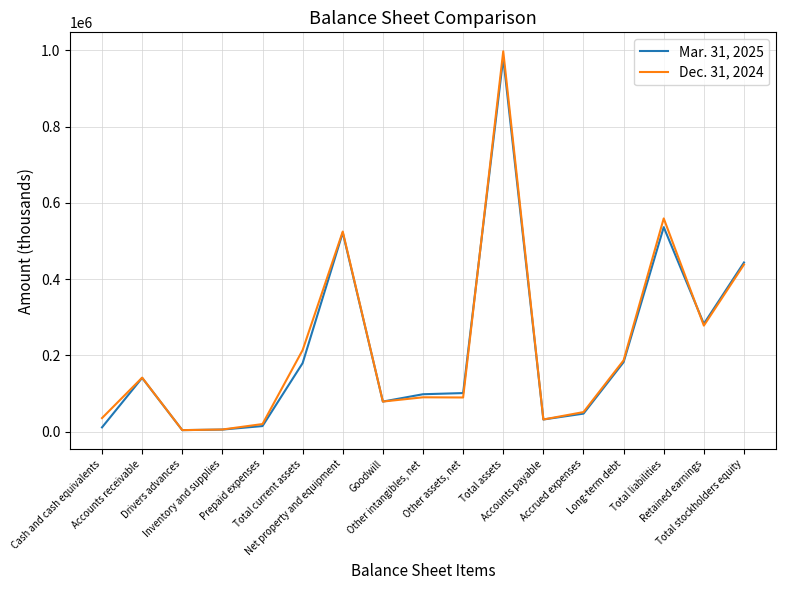

Is the value of Dec. 31, 2024 at Total stockholders equity greater than the value of Mar. 31, 2025 at Other assets, net?

Yes